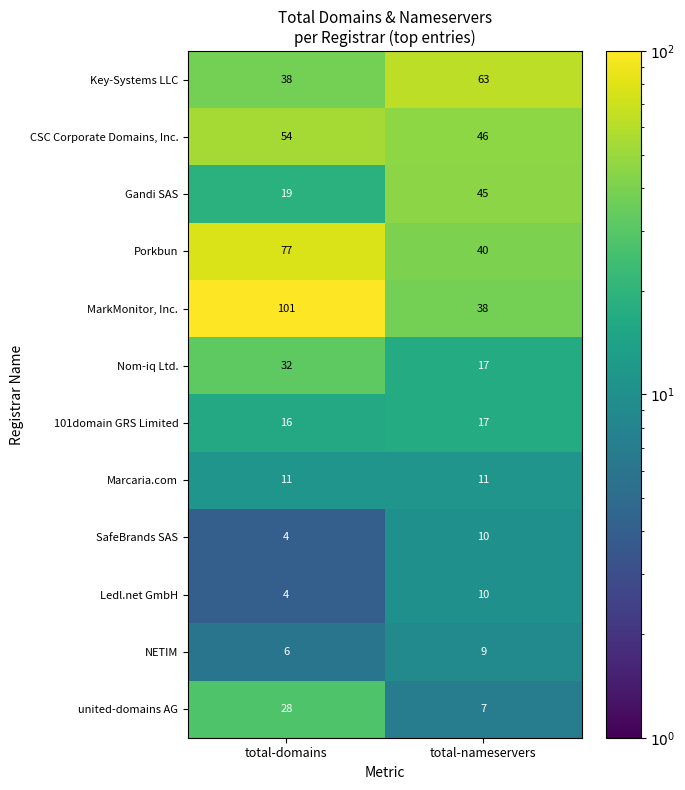

The CSC Corporate Domains, Inc. series shows 46 at total-nameservers. True or false?

True